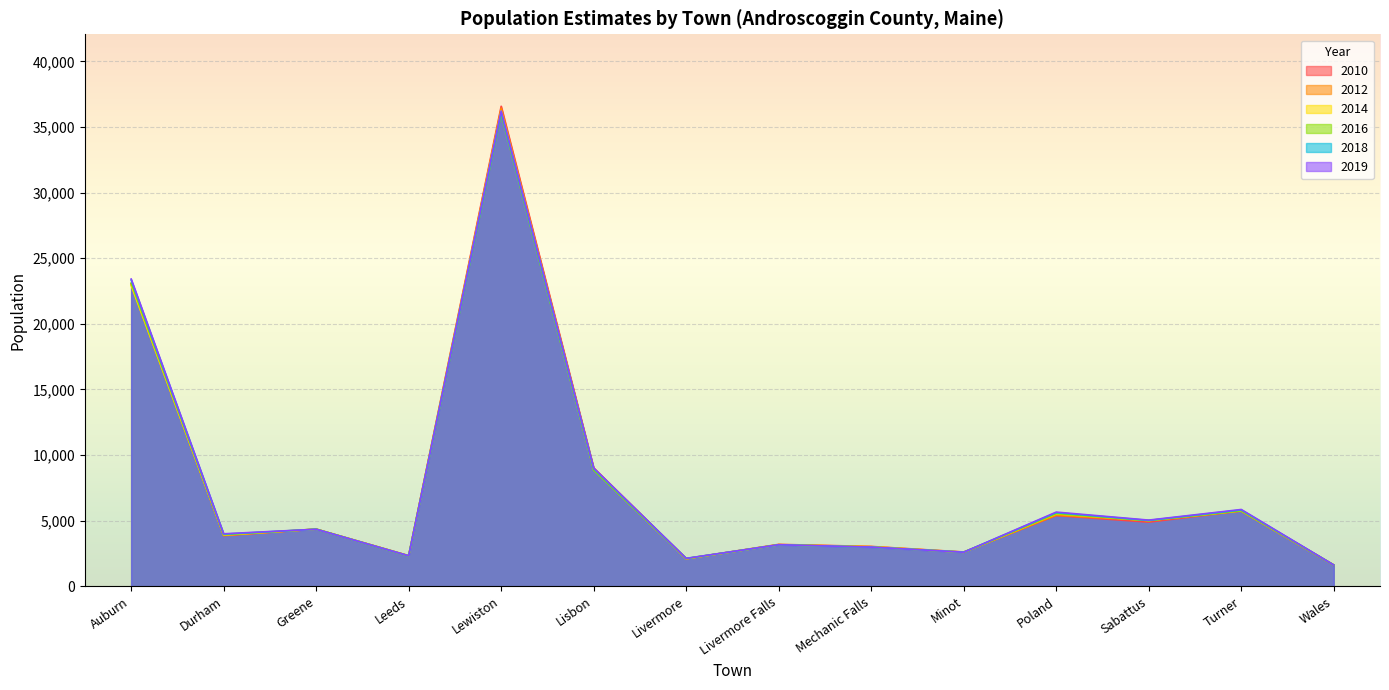

What position from the right is Wales?

1